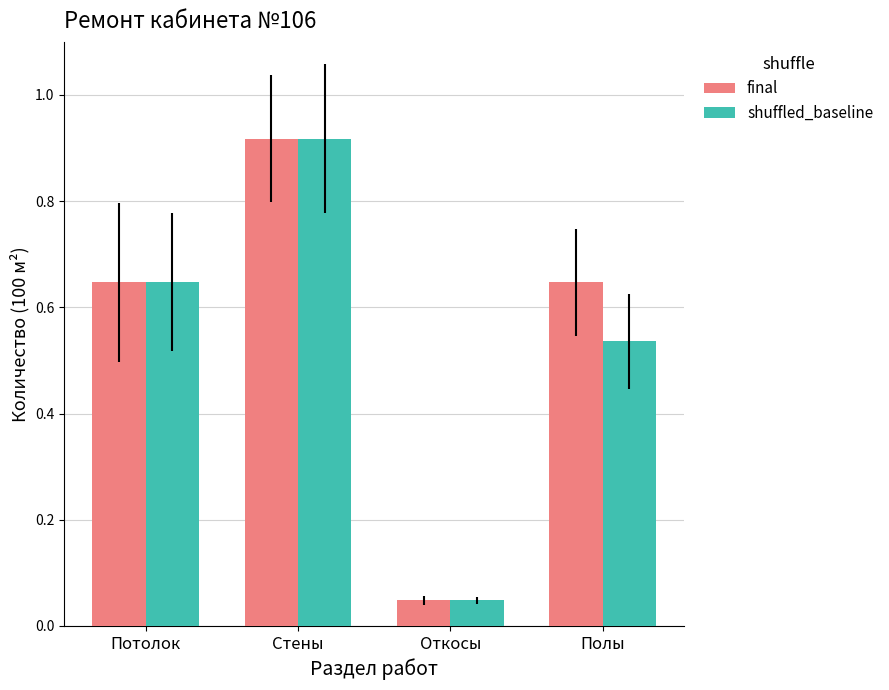

Which series has the largest total across all categories?

final